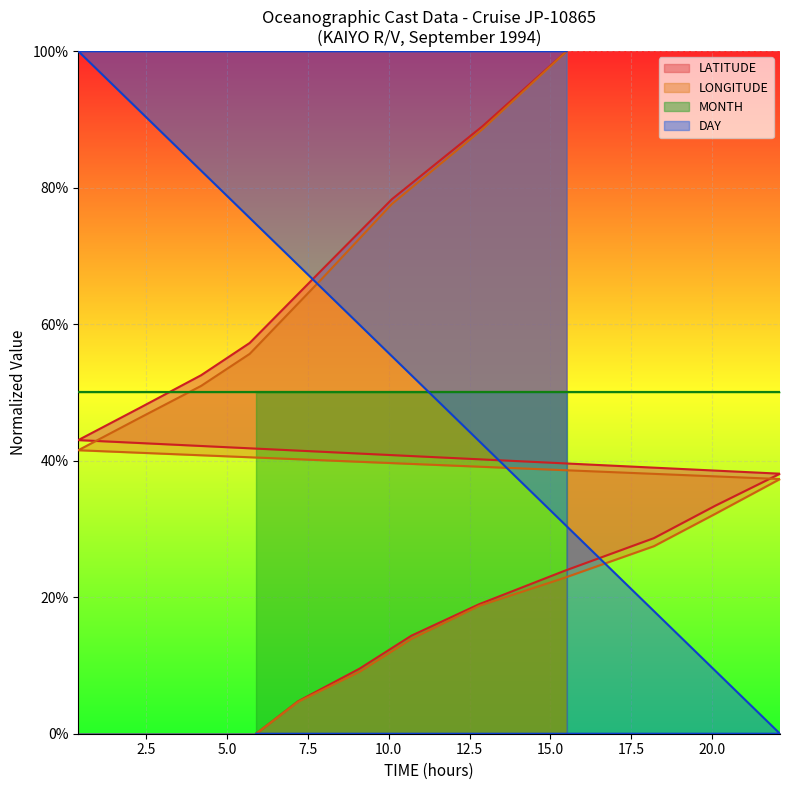

At how many categories does at least one series exceed 0?

16